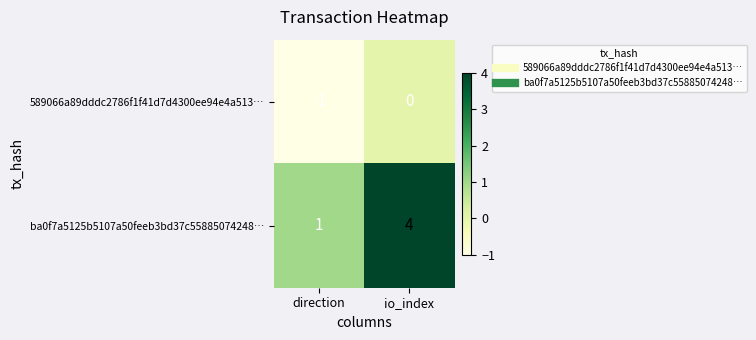

At which category is the sum across all series the highest?

io_index